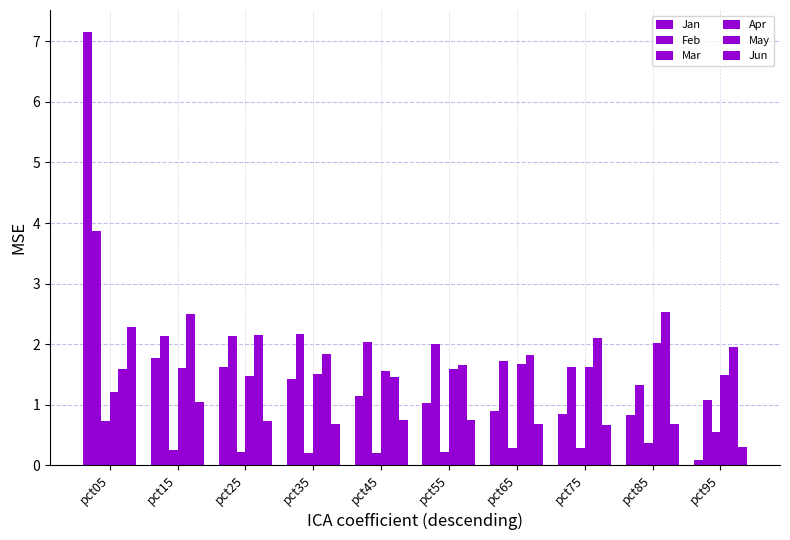

What is the spread (max minus min) of values at pct85?

2.2